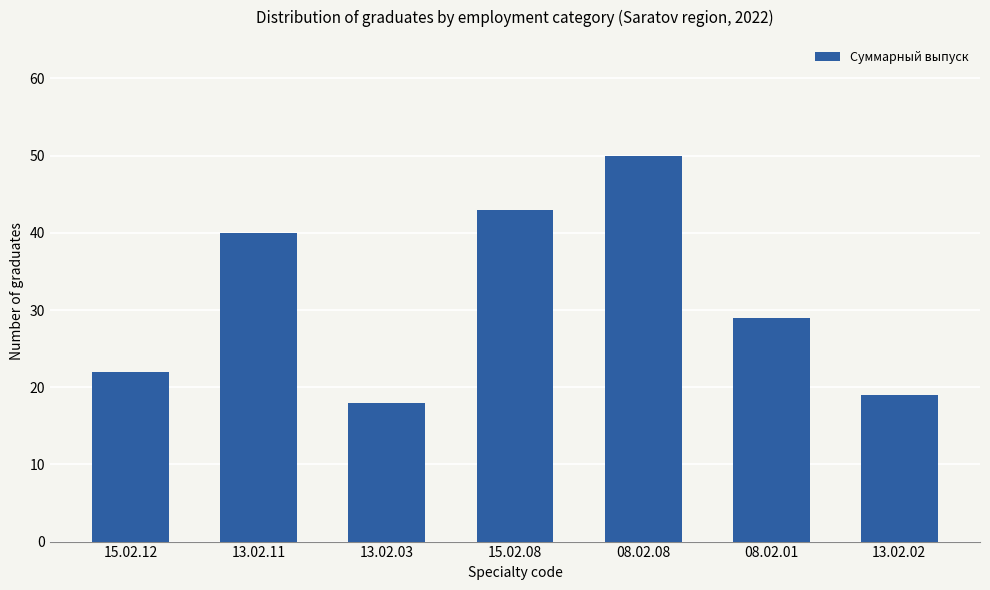

Is it true that the value at 15.02.12 is 22?

True